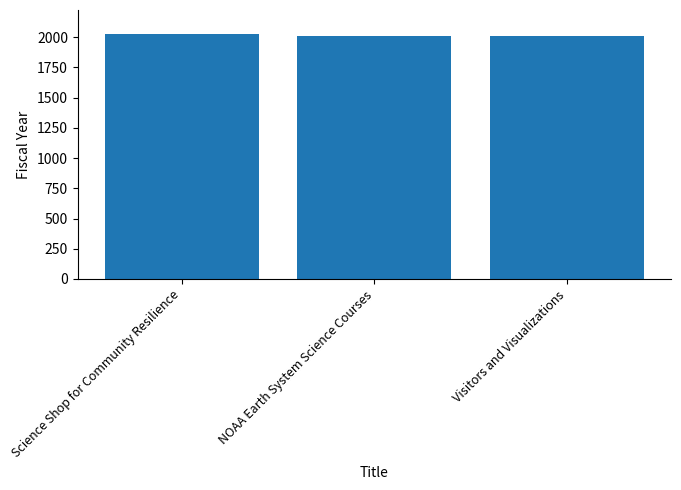

What value does the data have at Science Shop for Community Resilience?

2023